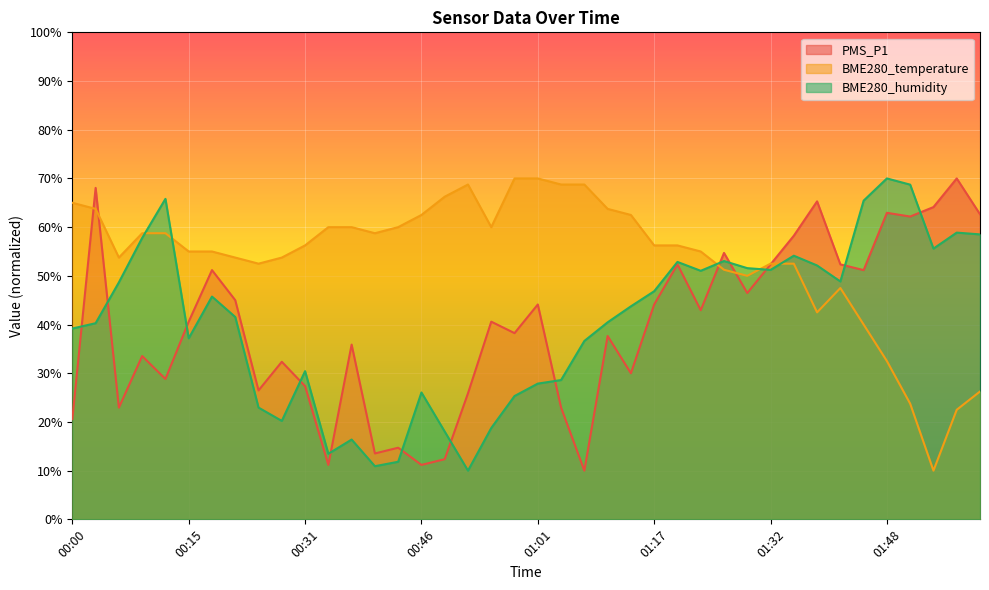

How many series are shown in this chart?

3